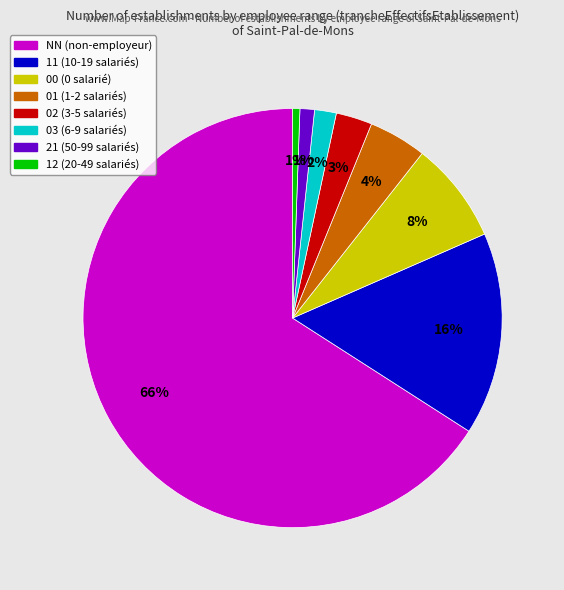

How many slices are in this pie chart?

8